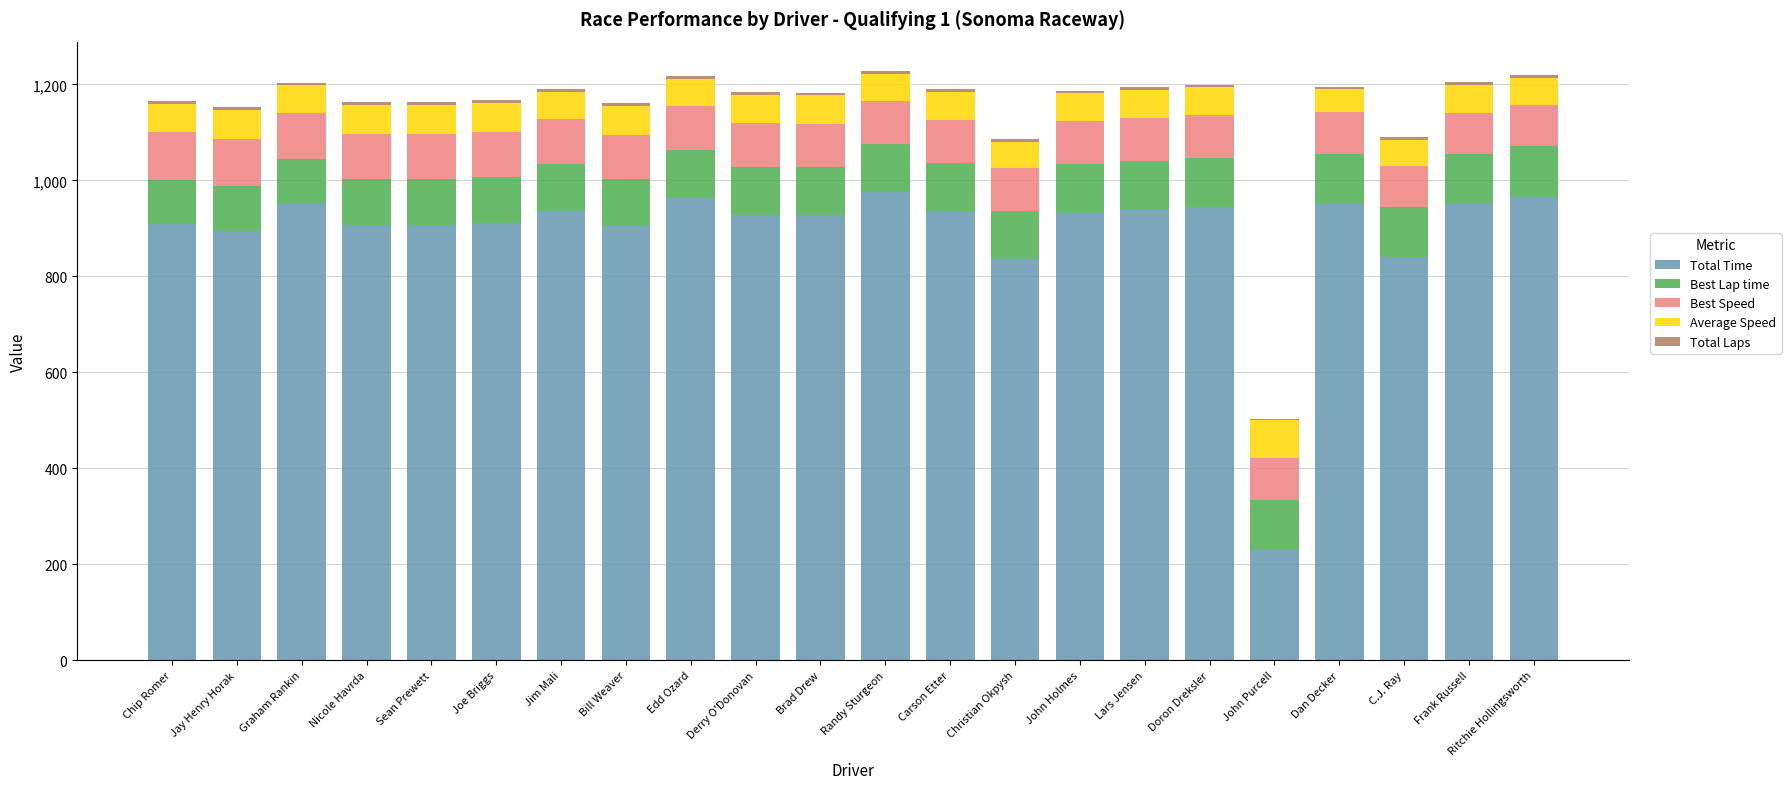

The Total Time series shows 328.1 at Randy Sturgeon. True or false?

False